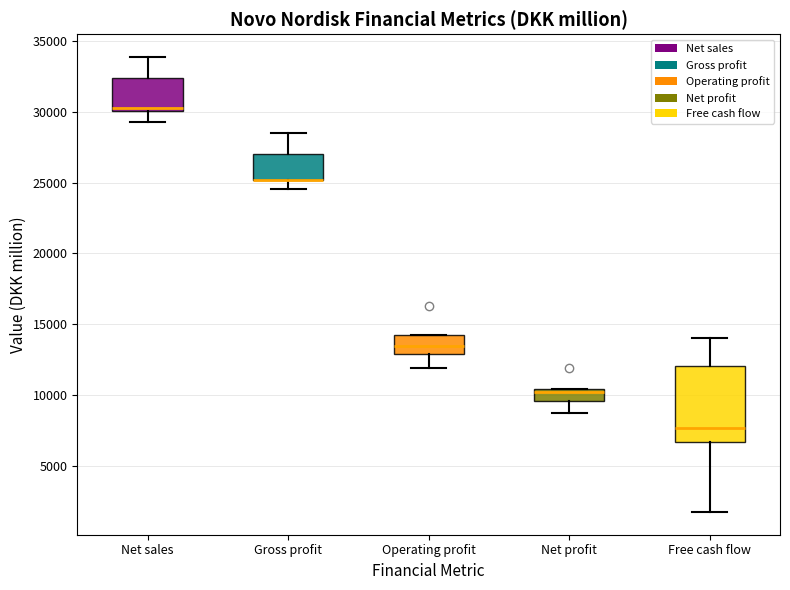

Comparing the boxes themselves (not the whiskers), which one is the tallest?

Free cash flow